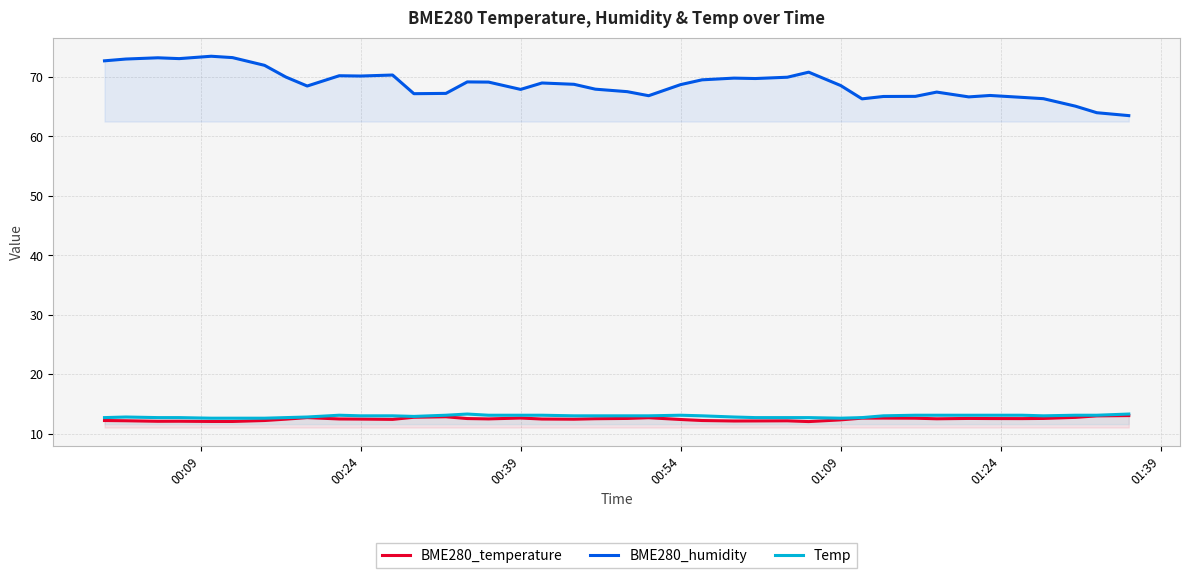

What are all the series names shown in the legend?

BME280_temperature, BME280_humidity, Temp